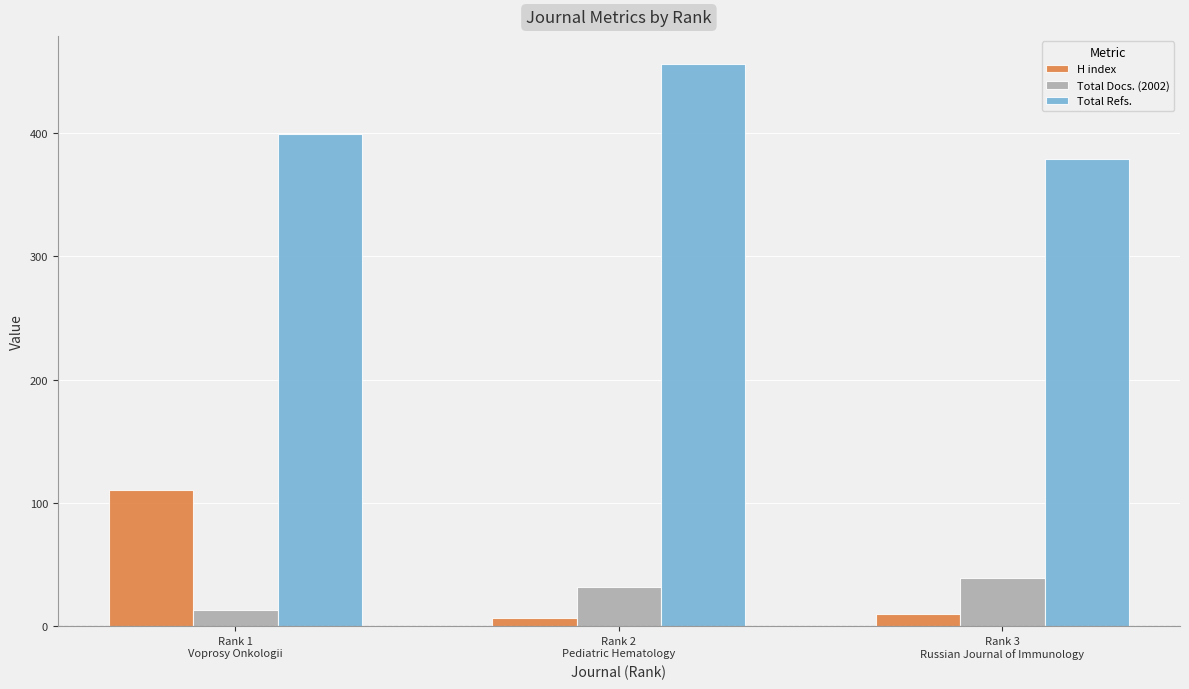

At which category is the sum across all series the highest?

Rank 1
Voprosy Onkologii